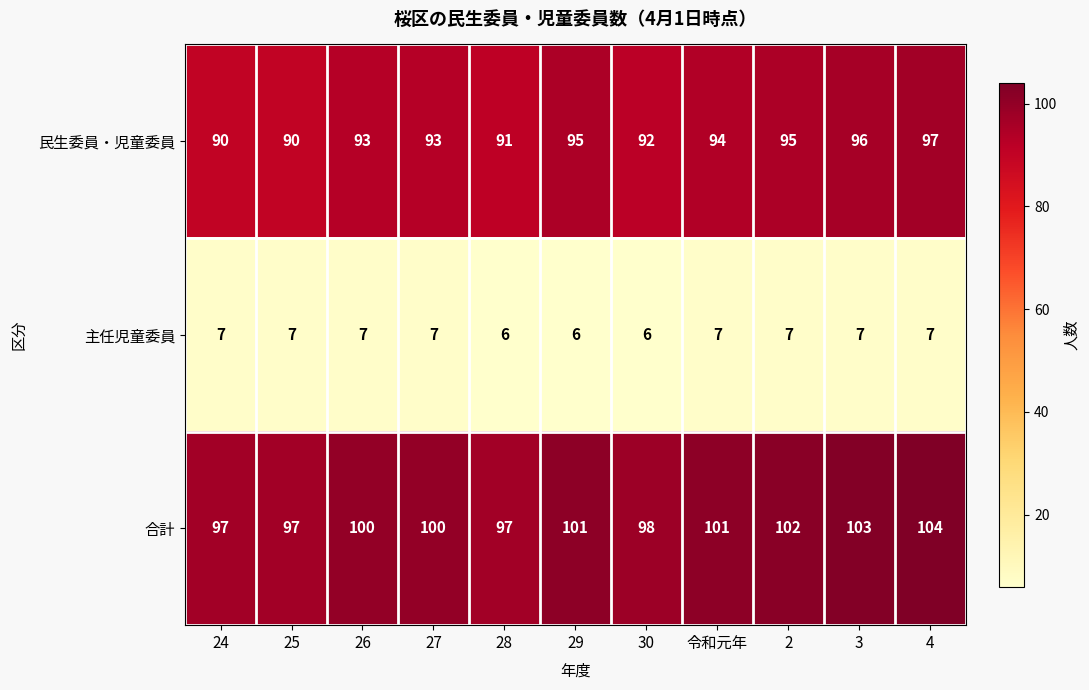

Count the number of data series in this chart.

3